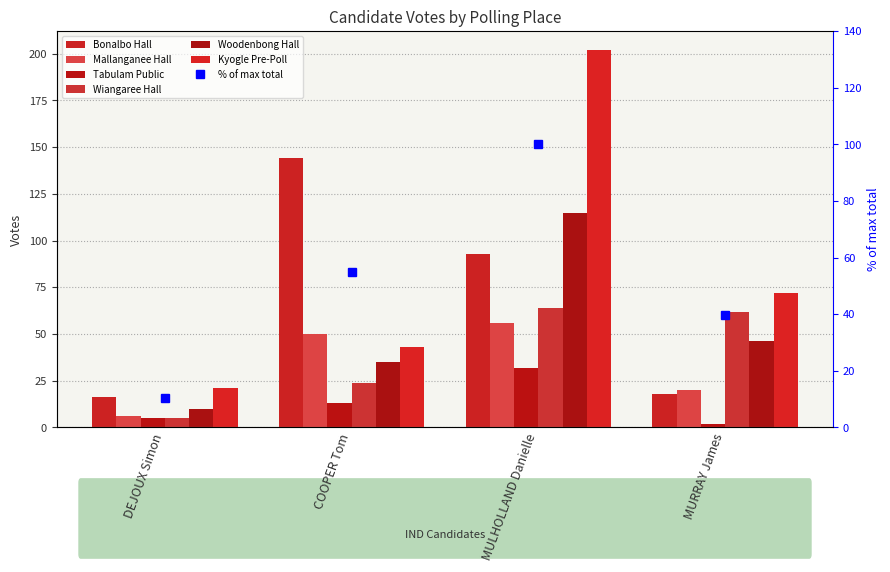

What is the approximate value of Mallanganee Hall at MULHOLLAND Danielle, to the nearest 5?

55